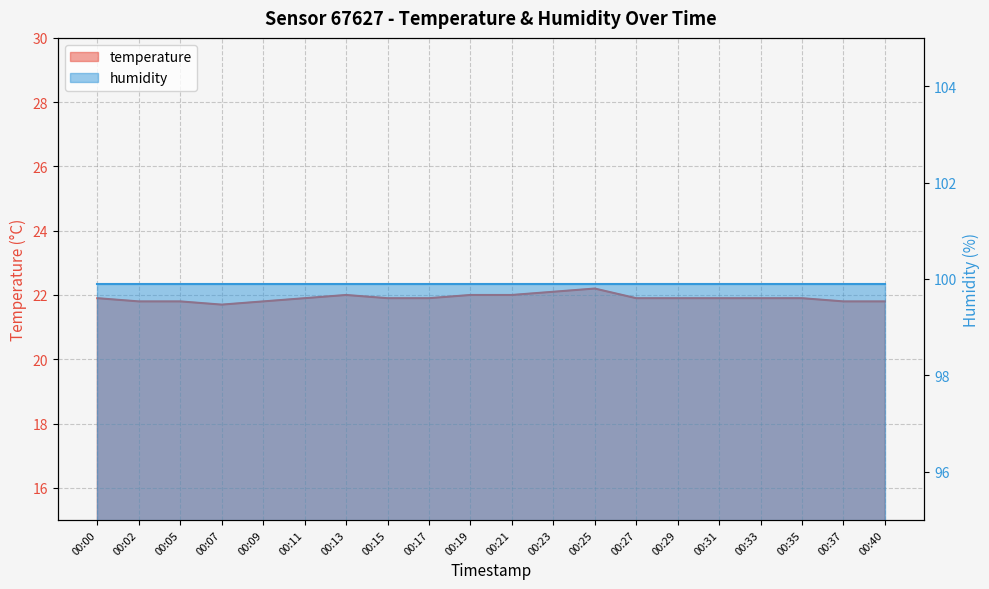

Read the value at 00:33.

21.9